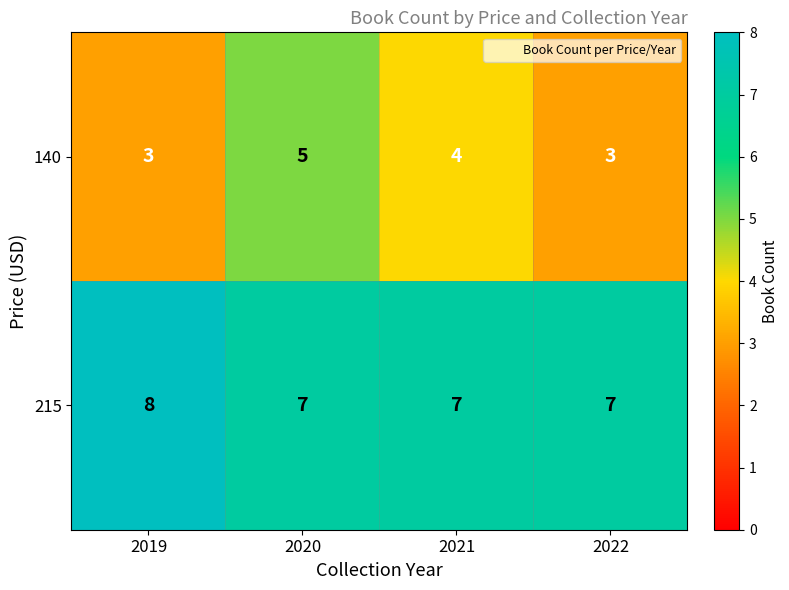

Which category has the highest value in the 140 series?

2020